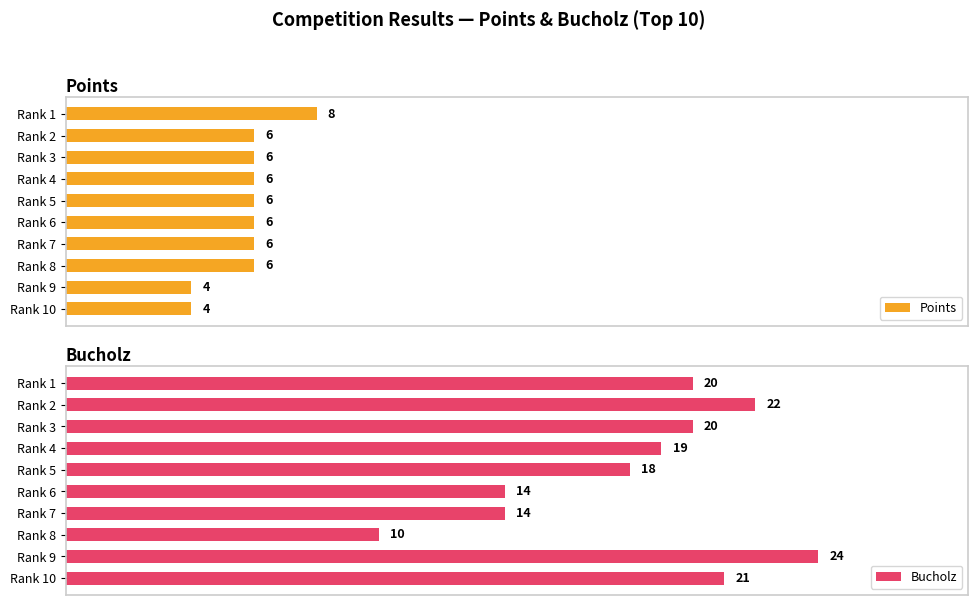

How many bars are there in total?

20